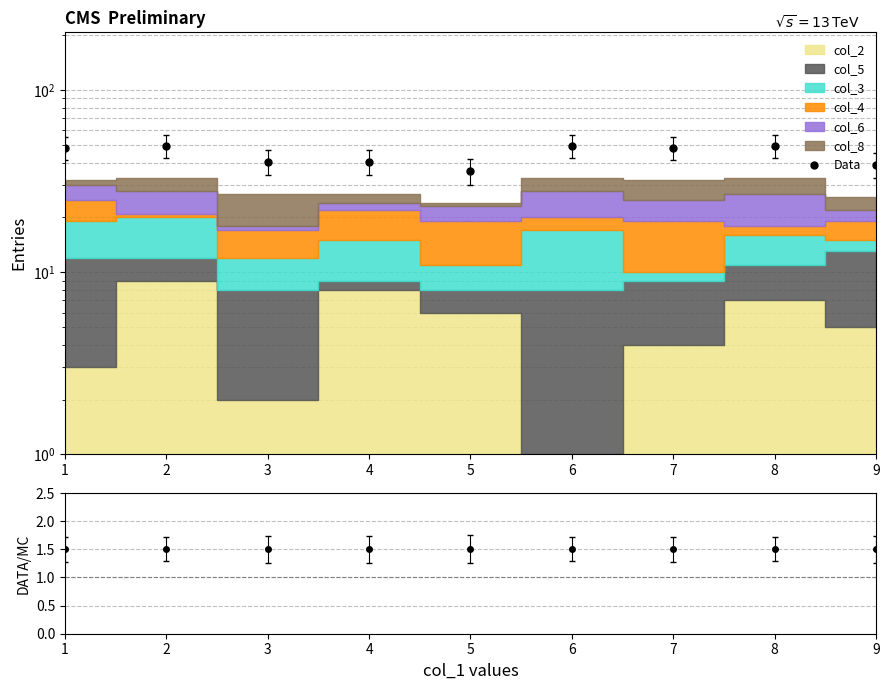

The value at 2 is 74.0. True or false?

False